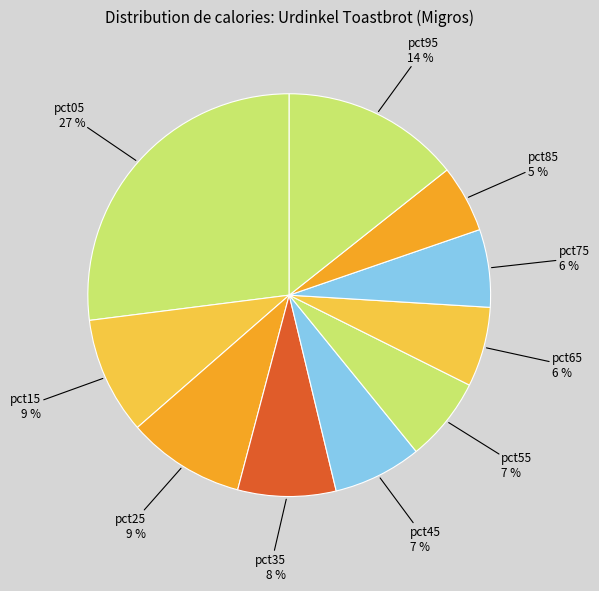

How many segments does this pie chart have?

10